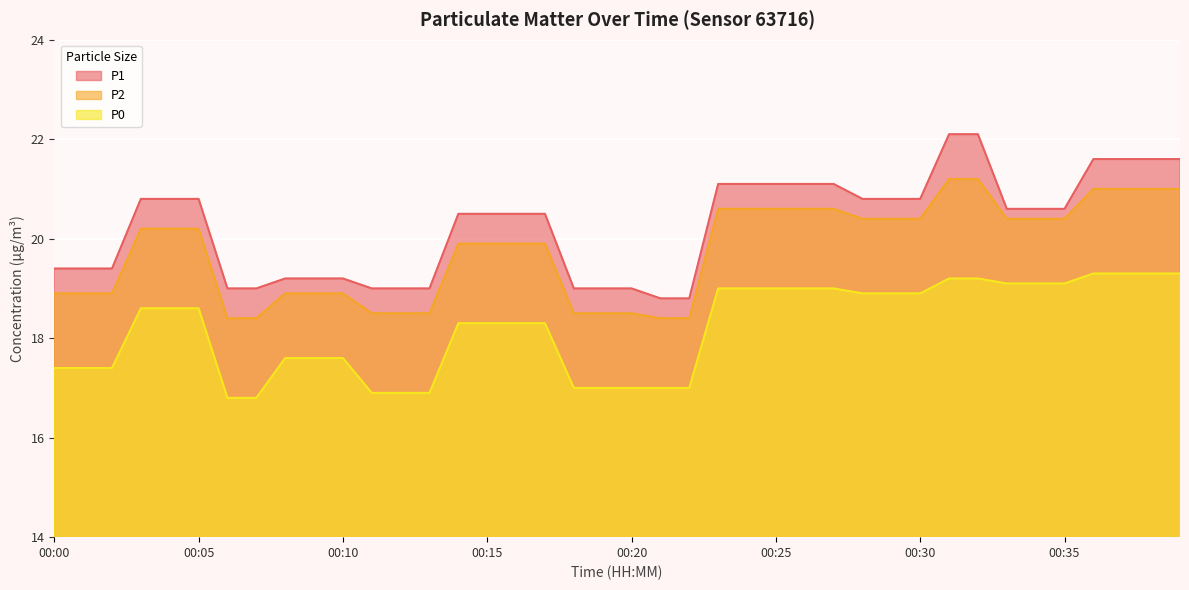

At which label does P2 first exceed 20?

00:03